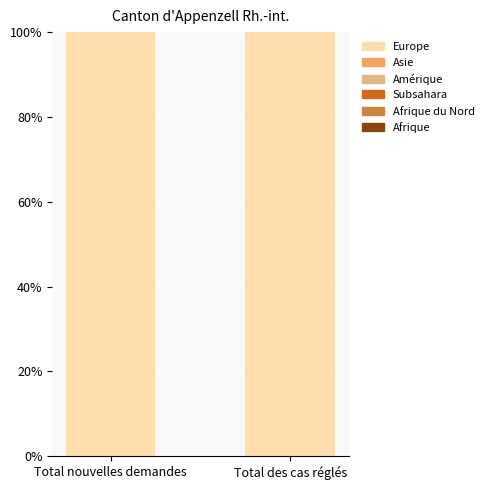

List the labels in order of Afrique du Nord value, smallest first.

Total nouvelles demandes, Total des cas réglés